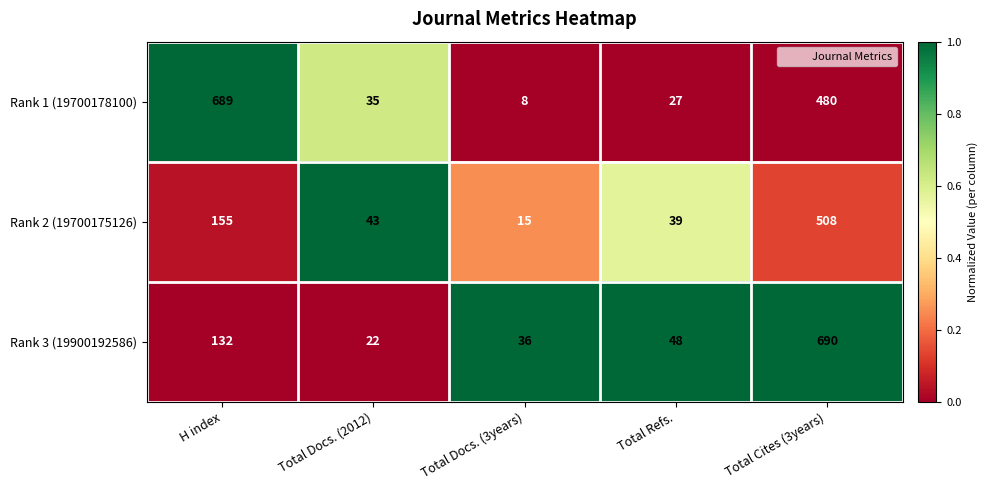

Rank the series at Total Docs. (3years) from highest to lowest value.

Rank 3 (19900192586), Rank 2 (19700175126), Rank 1 (19700178100)